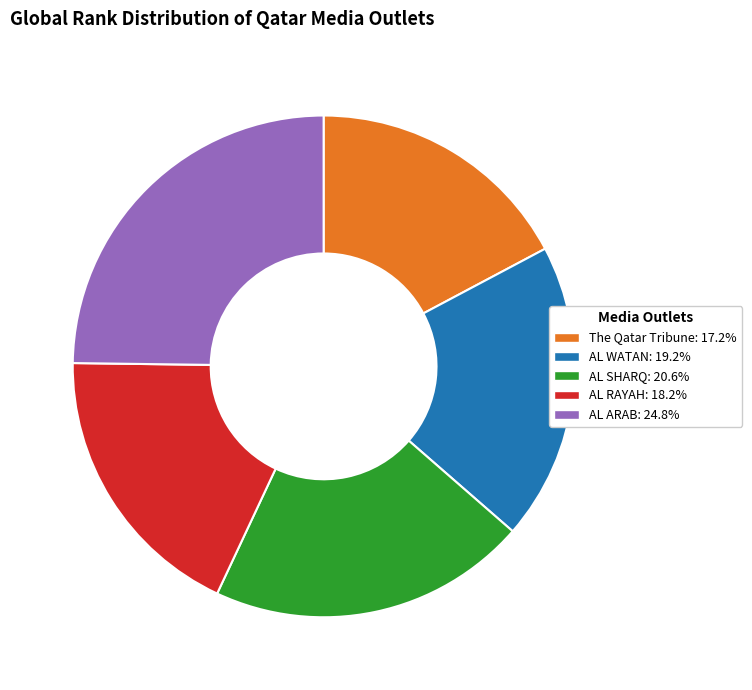

Rank the categories by value from highest to lowest.

AL ARAB, AL SHARQ, AL WATAN, AL RAYAH, The Qatar Tribune